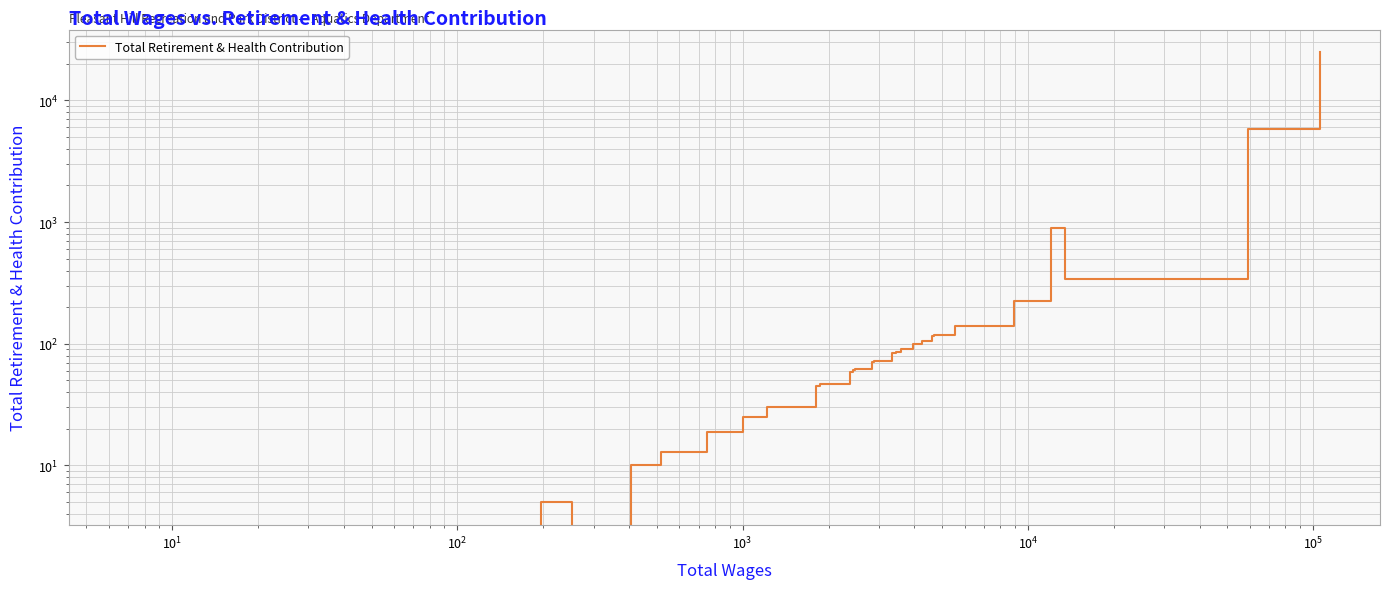

What is the average value?

1161